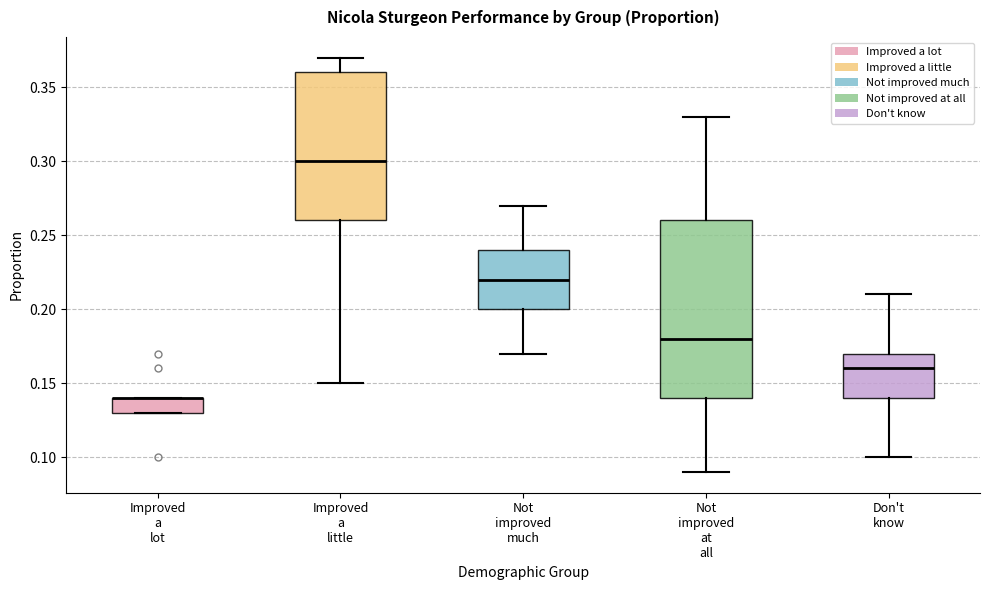

Where does the median line of the box for Don't know sit on the y-axis? The values are not printed on the chart, so give them approximately, as read against the axis.

0.16